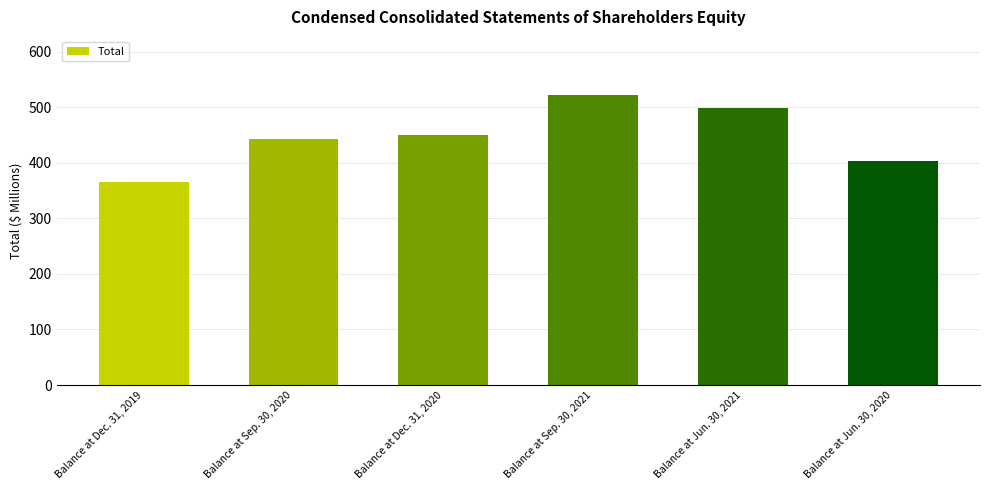

How many data points are above 450?

3